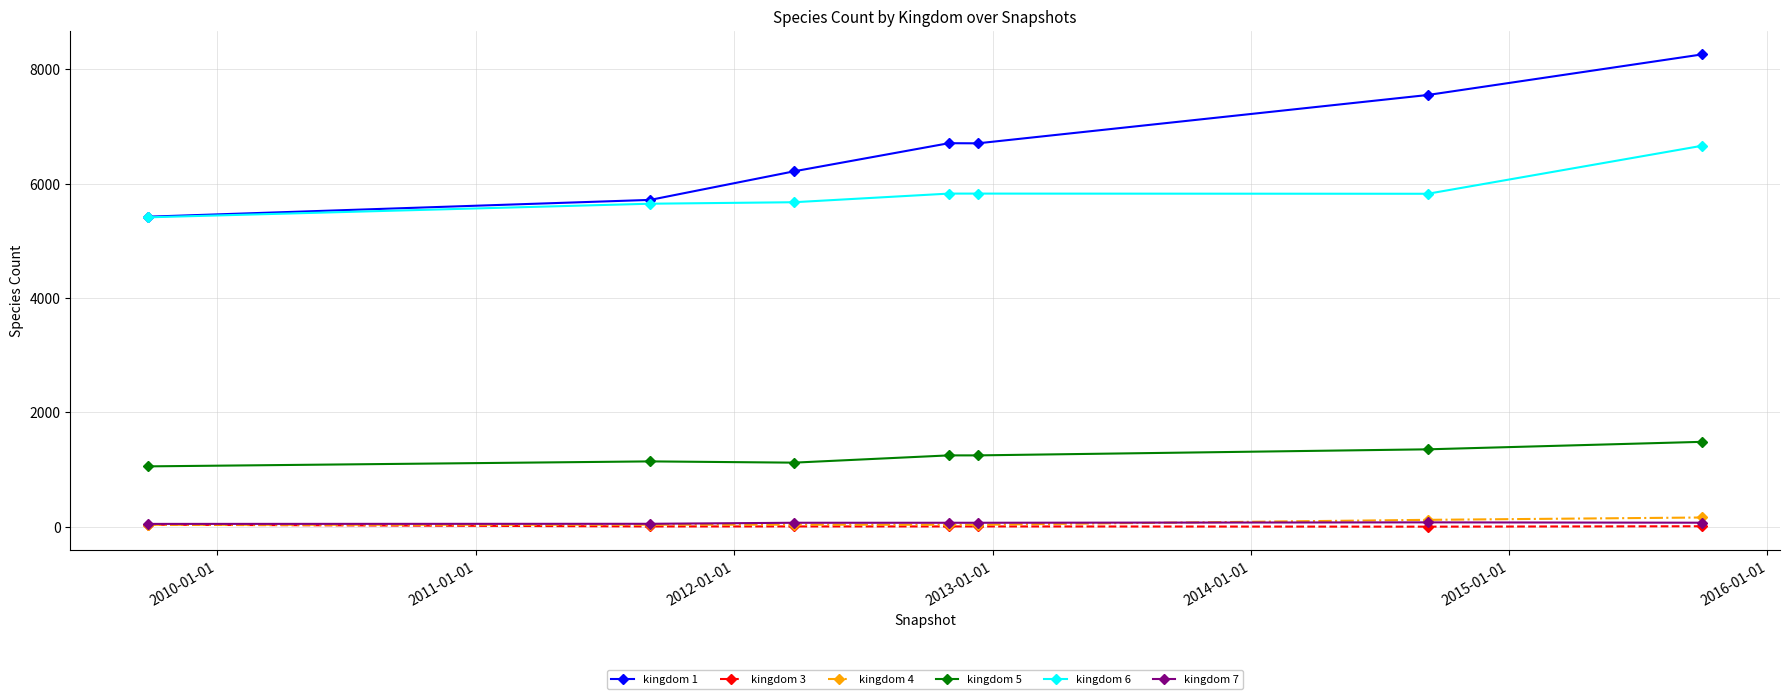

What is the maximum value shown in the chart?

8259